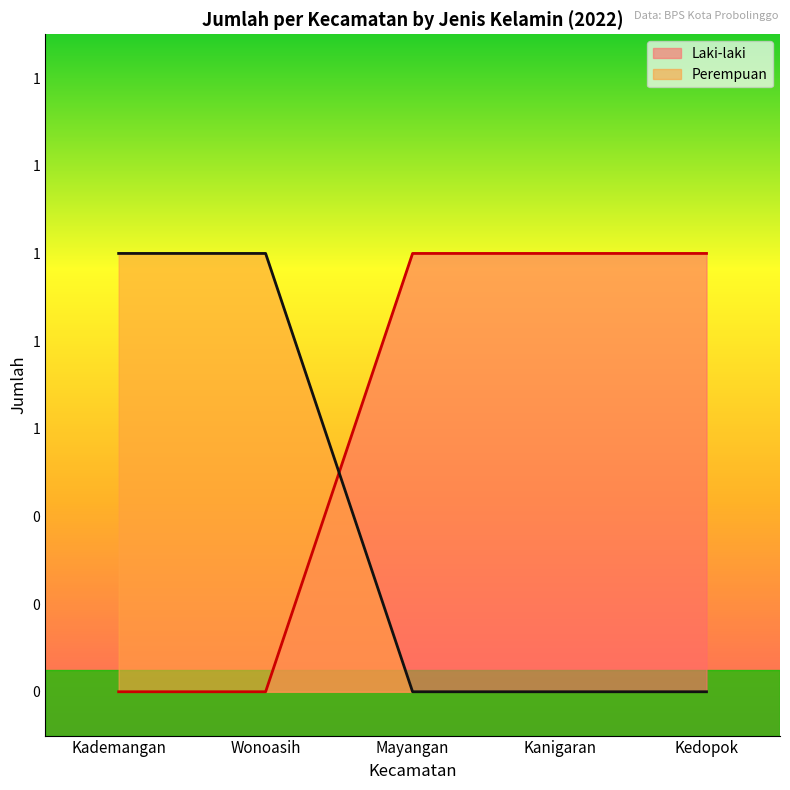

How many data points does each series have?

5